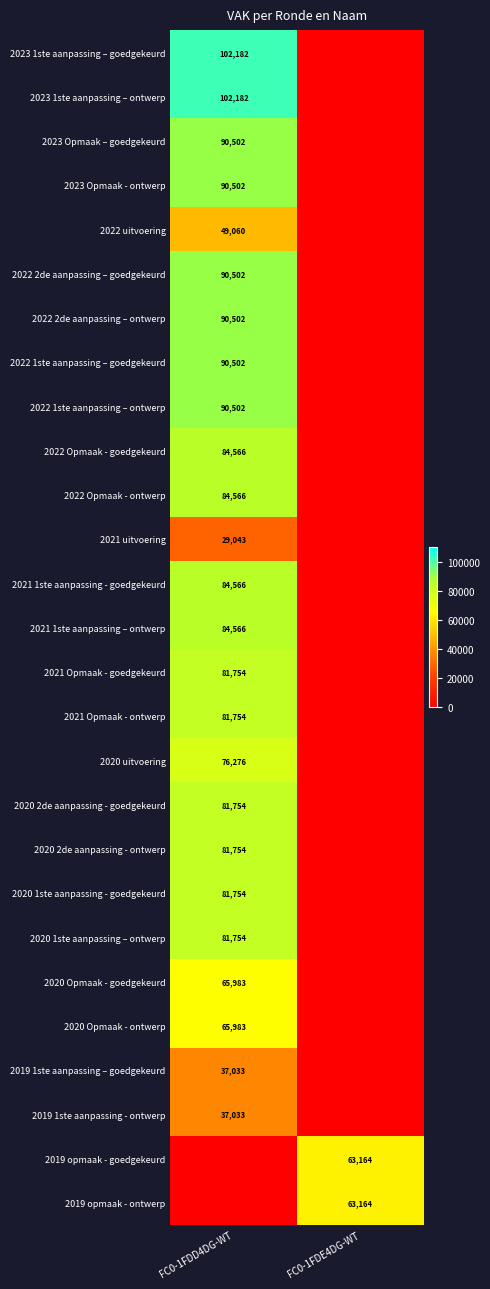

The value of 2020 1ste aanpassing – ontwerp at FC0-1FDD4DG-WT is 81754. True or false?

True